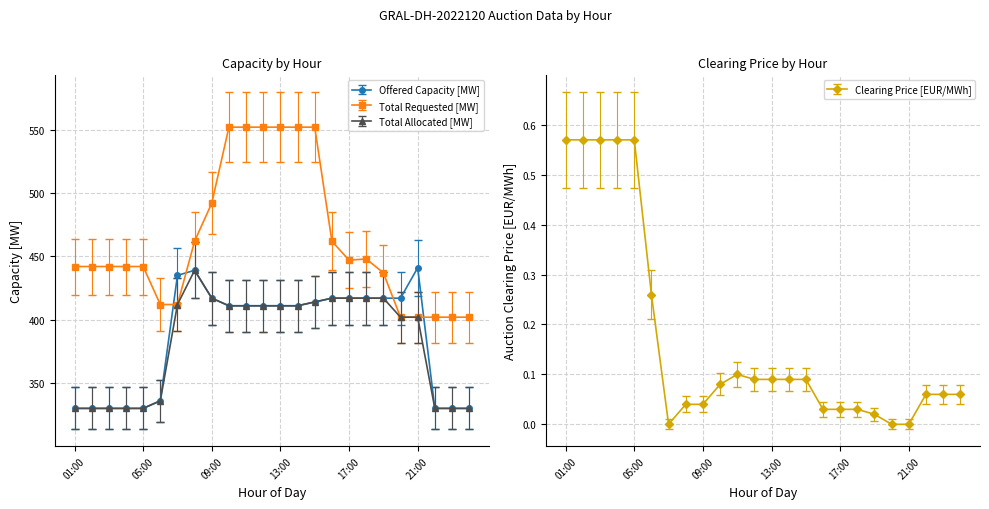

True or false: Total Requested [MW] has a value of 716.8 at 20:00.

False